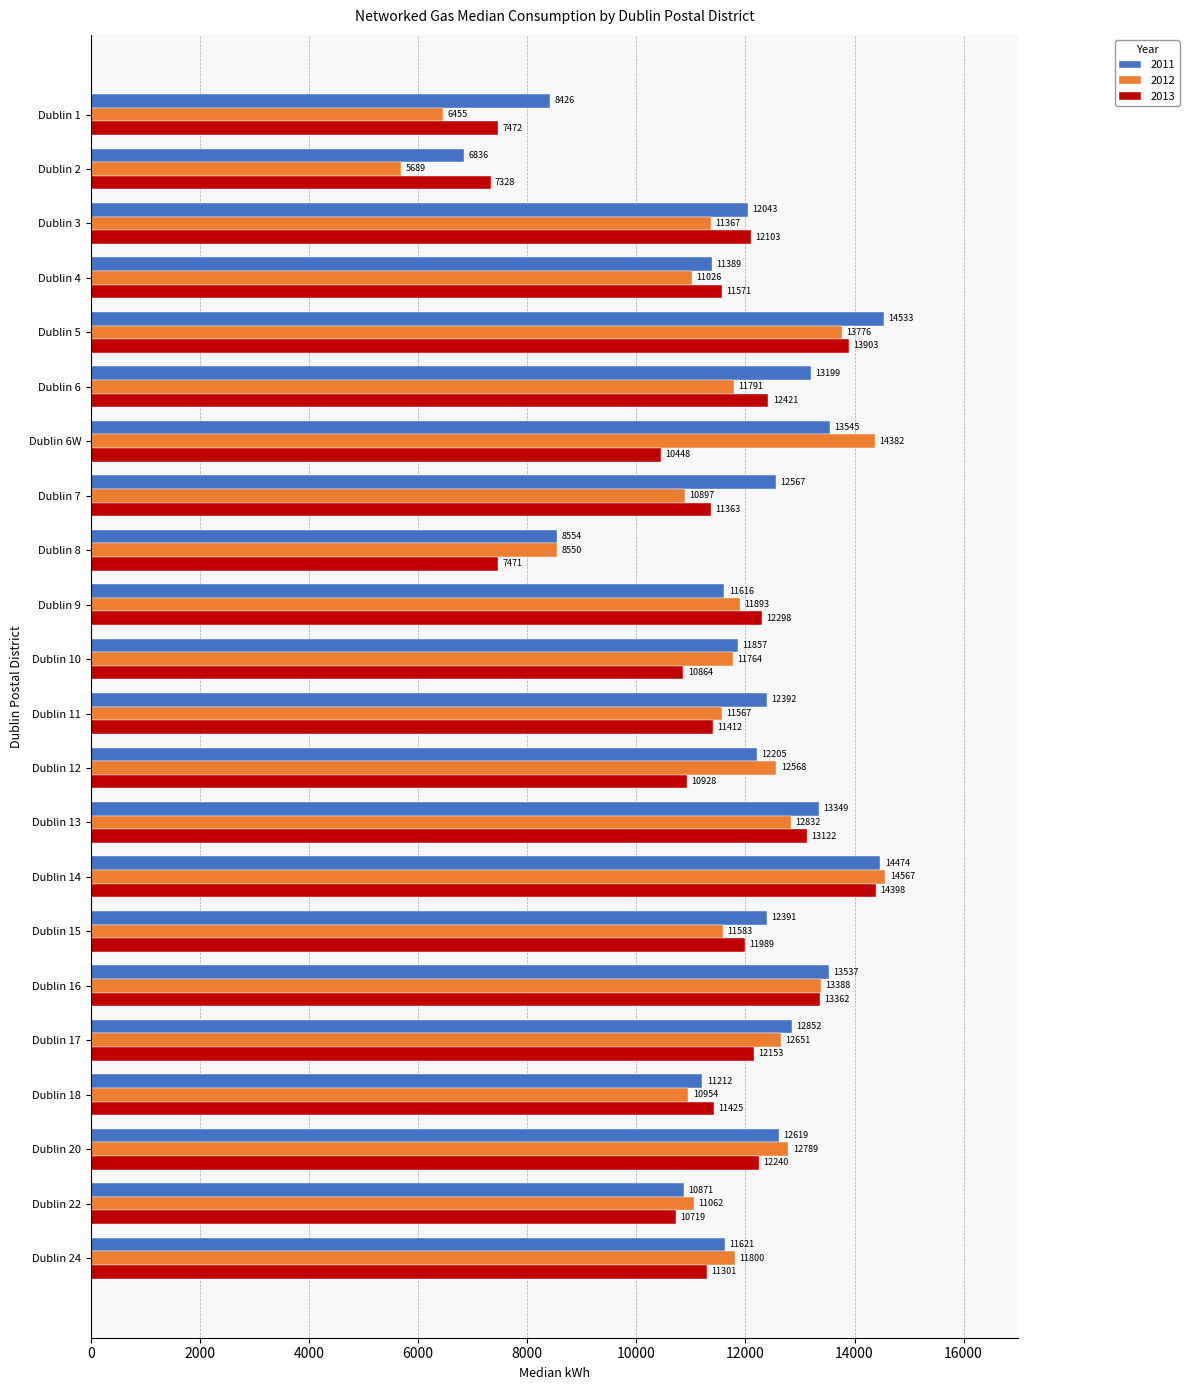

How many distinct data groups are displayed?

3